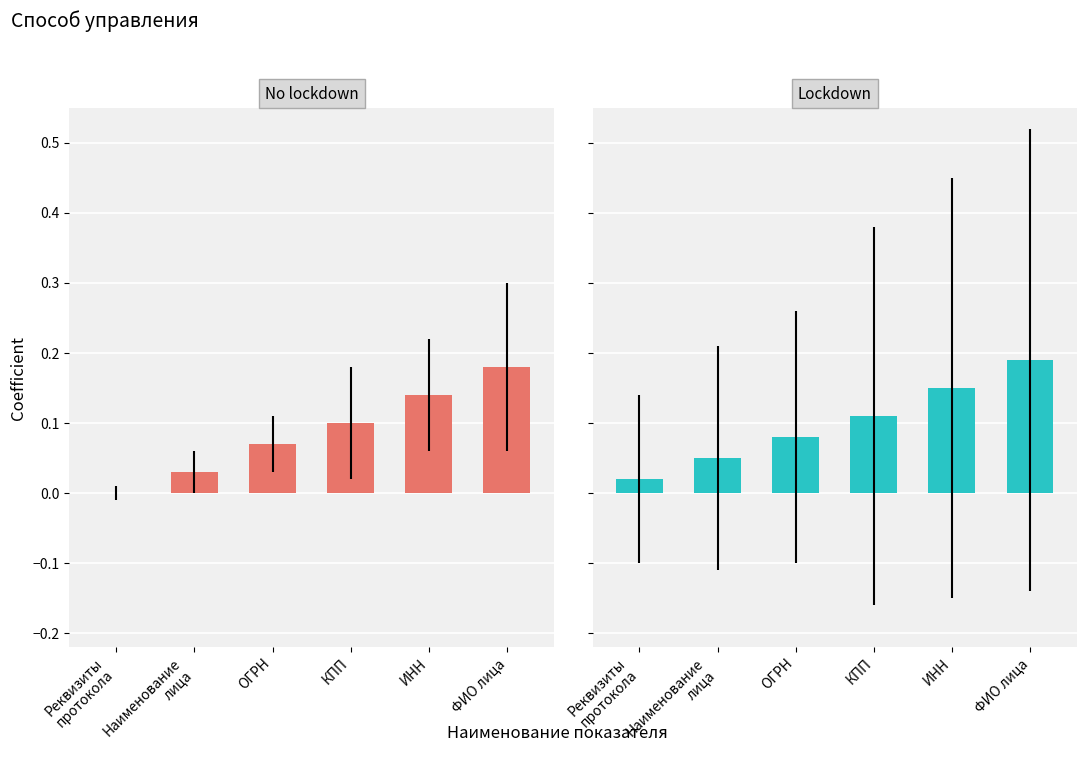

At how many categories does at least one series exceed 0?

6